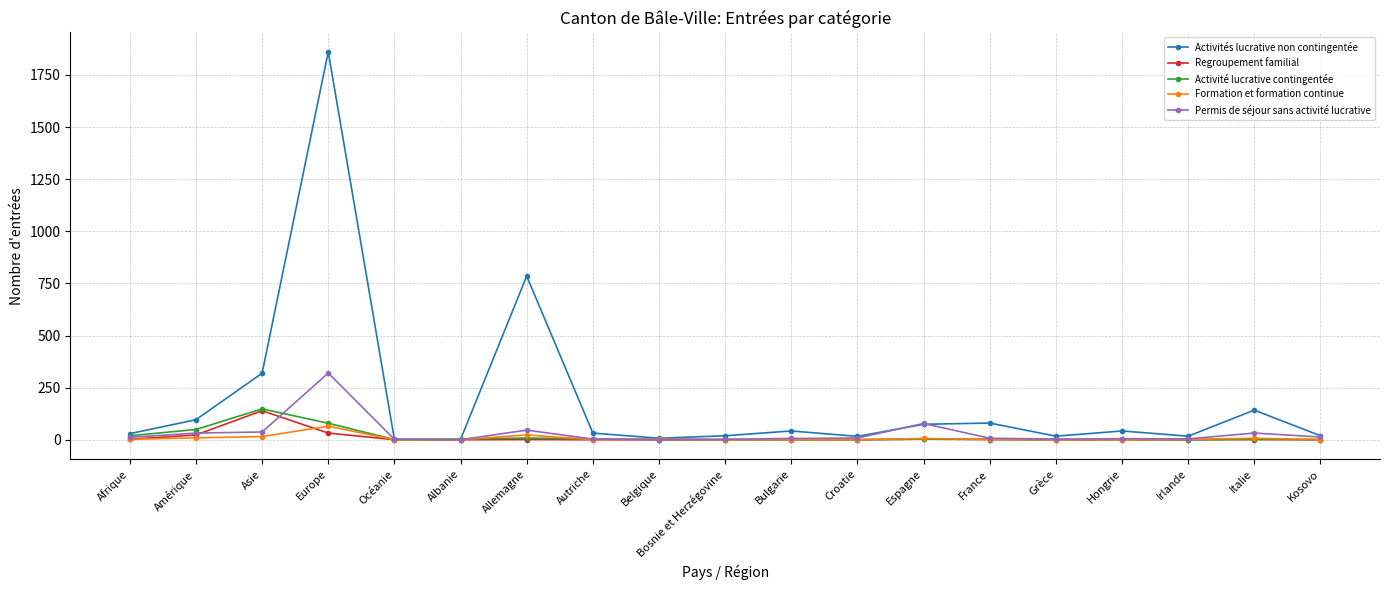

What is the spread (max minus min) of values at Grèce?

17